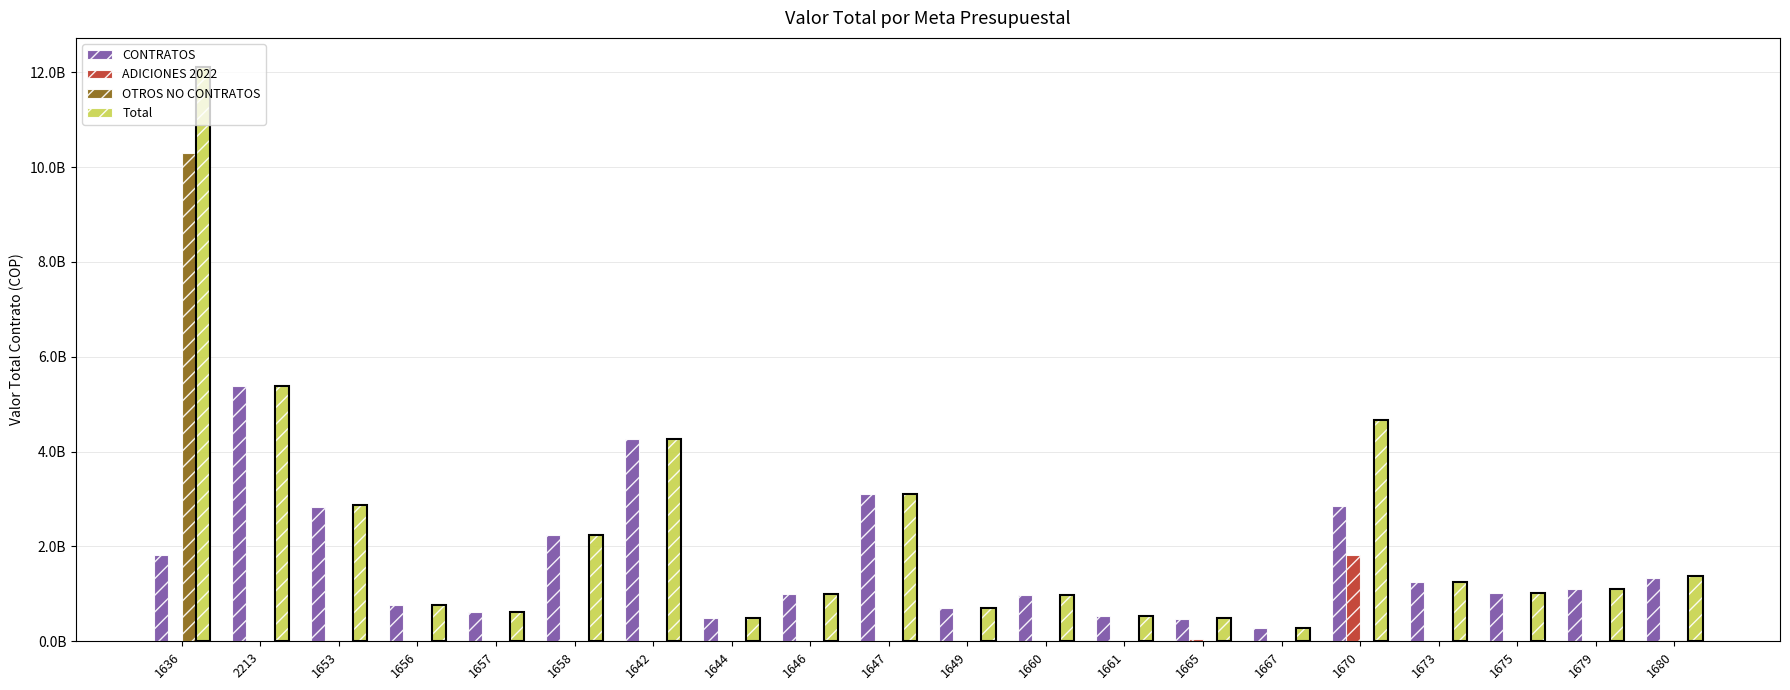

What is the sum of the Total values at 2213 and 1642?

9652331000